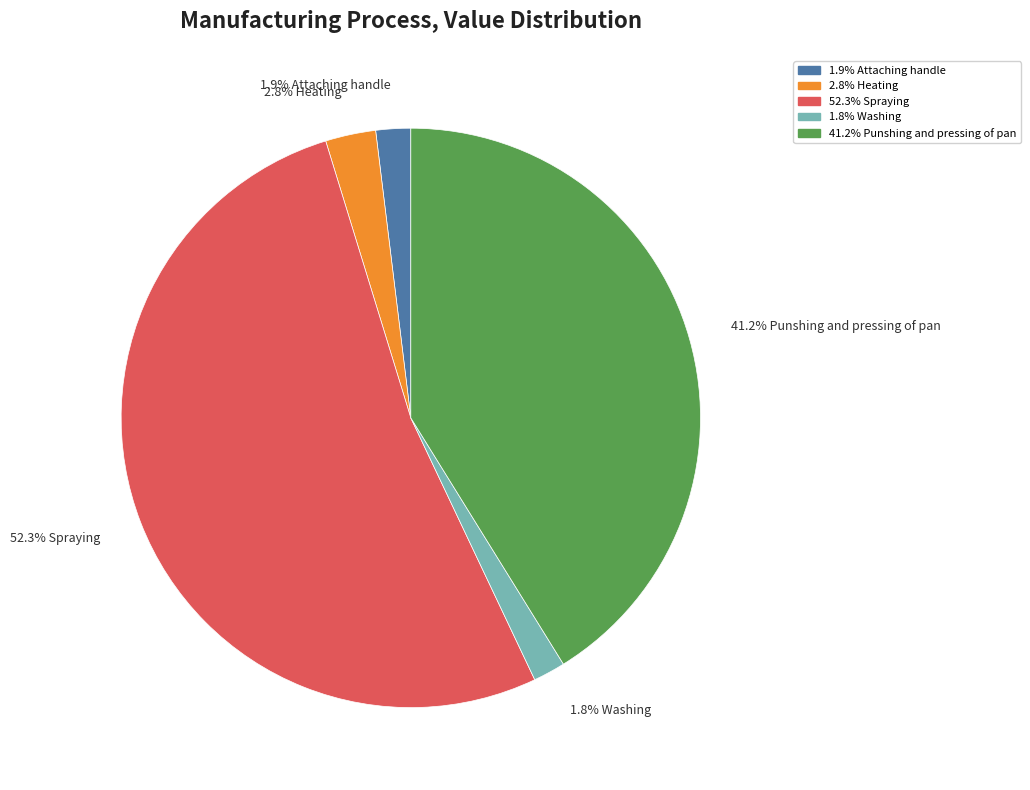

Does any single category account for the majority?

Yes